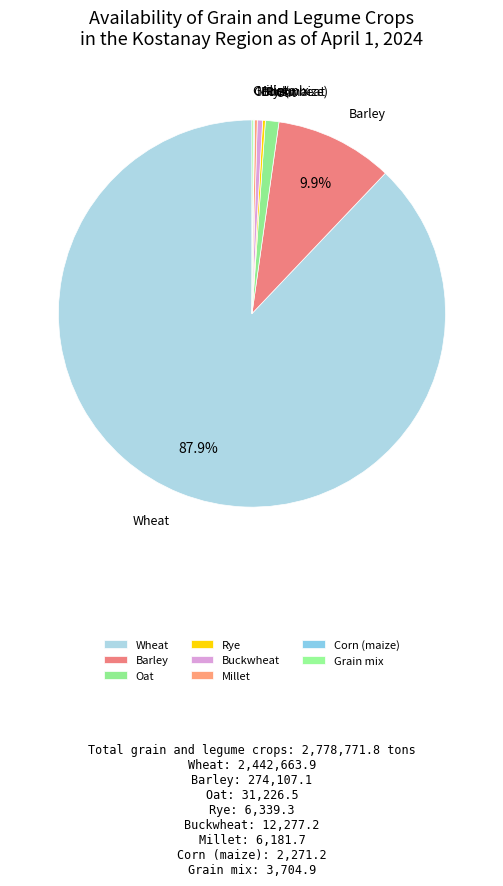

Which has a higher value, Barley or Buckwheat?

Barley